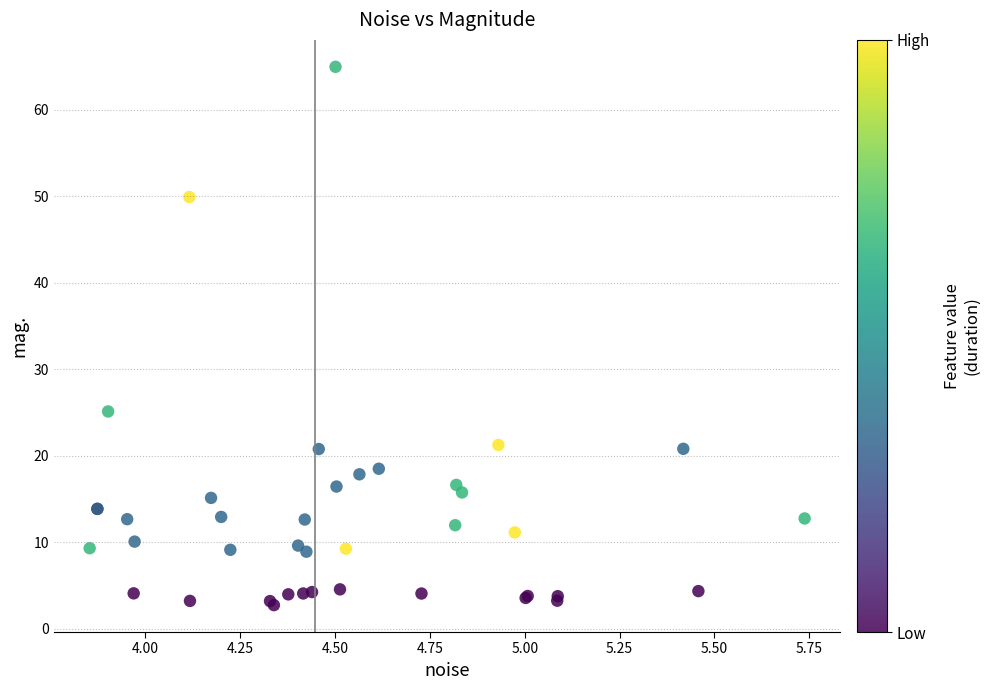

What Y value in the scatter plot is closest to 33?

25.1